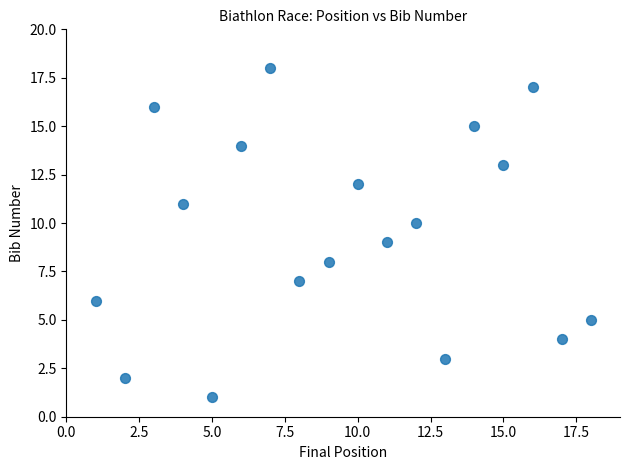

What is the range of X values (max minus min)?

17